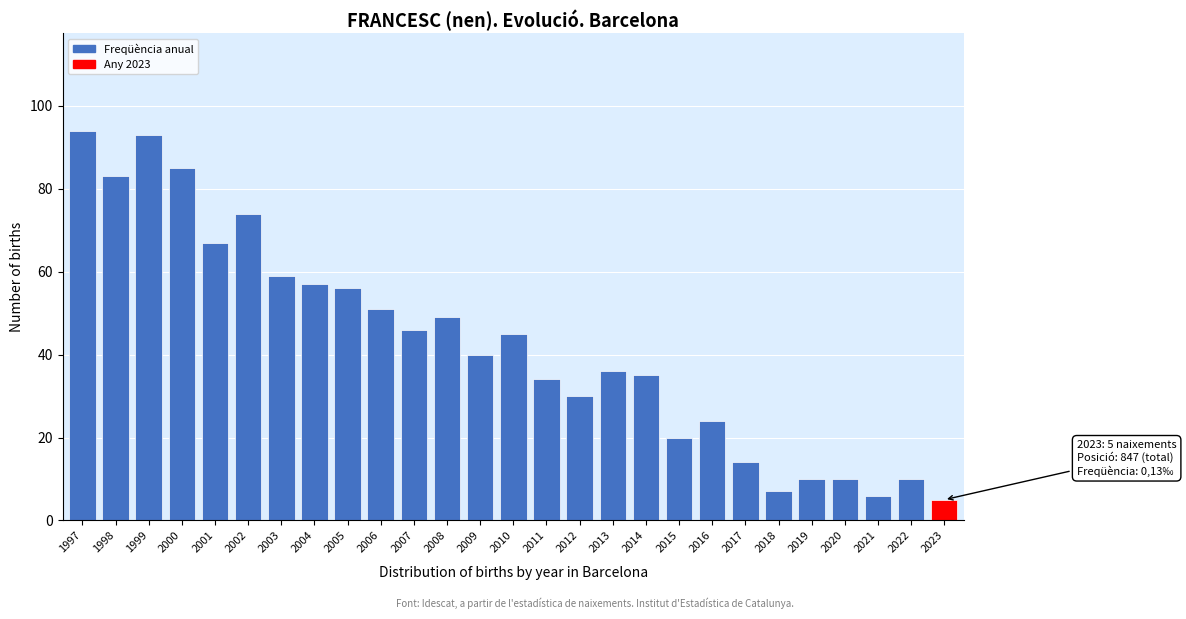

Reading left to right, extract all data points from this chart.

94	83	93	85	67	74	59	57	56	51	46	49	40	45	34	30	36	35	20	24	14	7	10	10	6	10	5